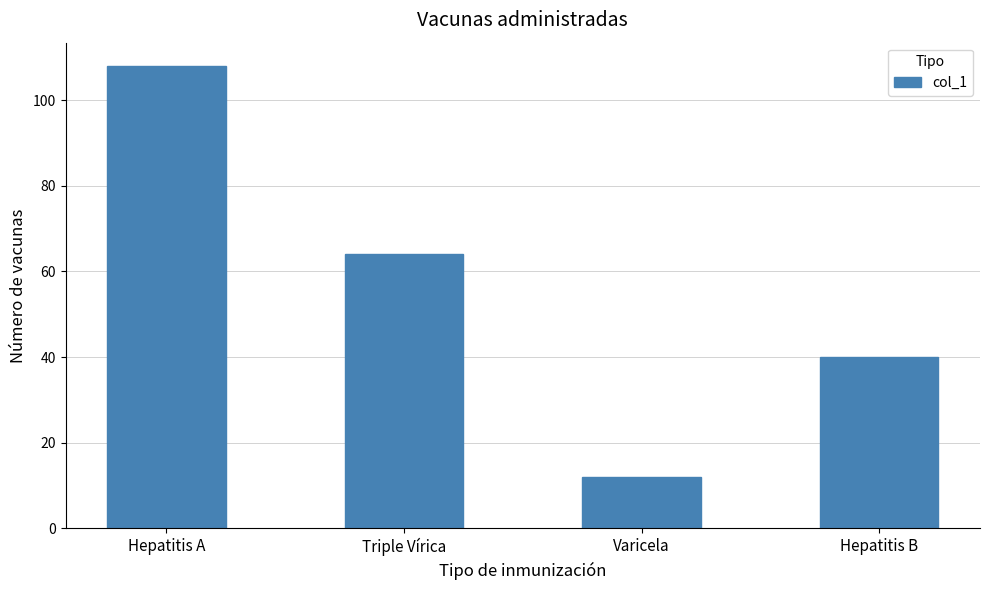

What is the difference between the second highest and minimum values?

52